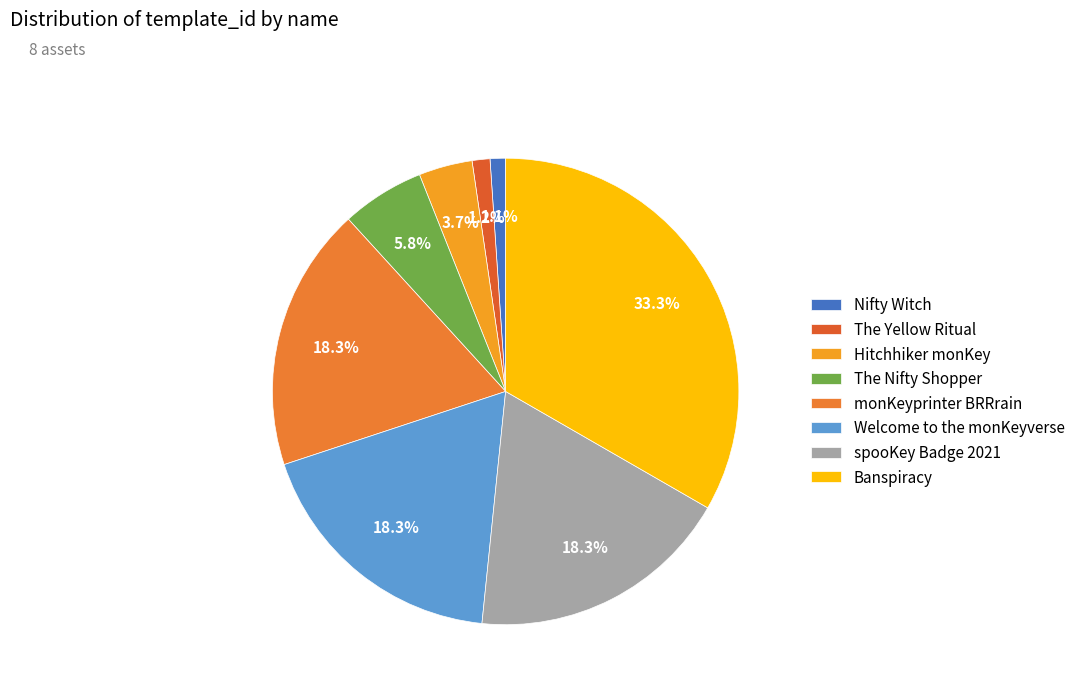

The monKeyprinter BRRrain slice represents 32% of the pie. True or false?

False